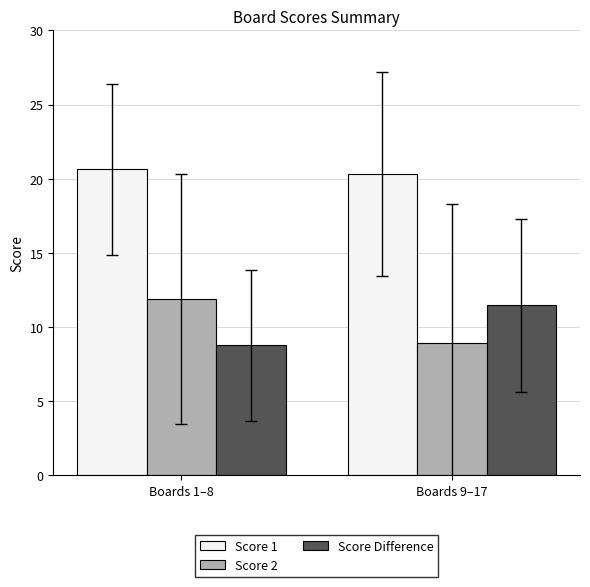

At which label does Score 2 first exceed 11?

Boards 1–8